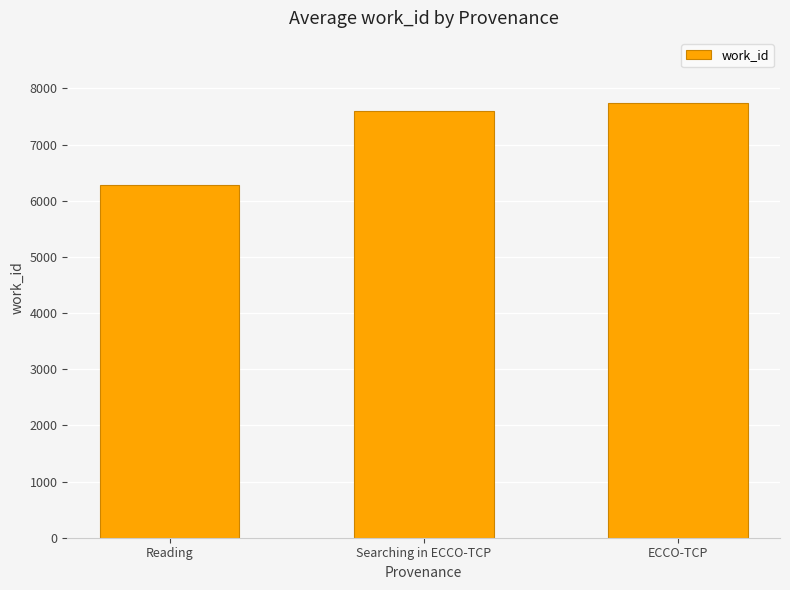

Rank the categories by value from highest to lowest.

ECCO-TCP, Searching in ECCO-TCP, Reading